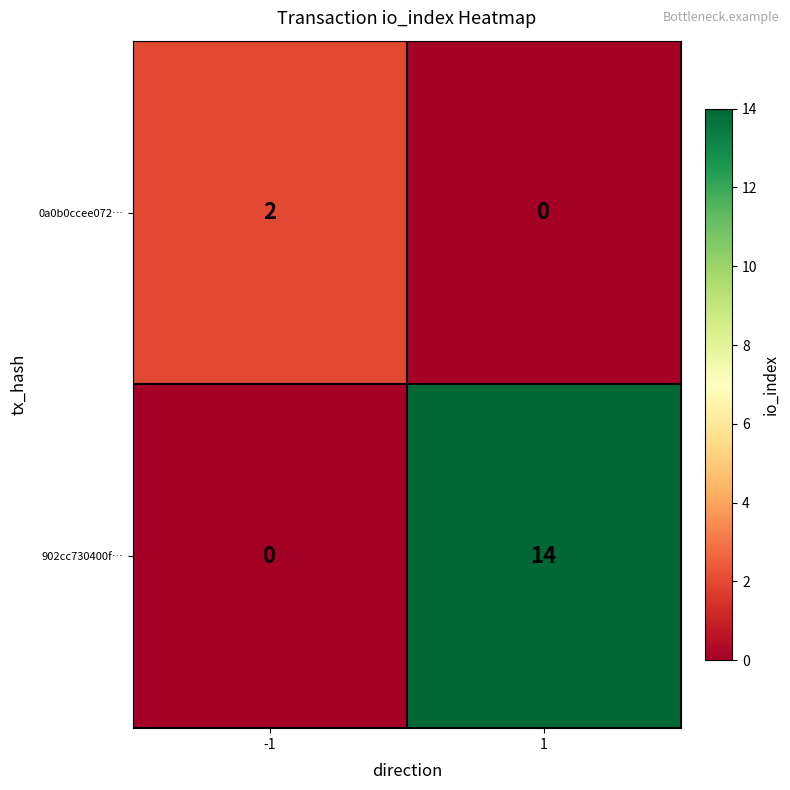

Is it true that 0a0b0ccee072… equals 2 at -1?

True